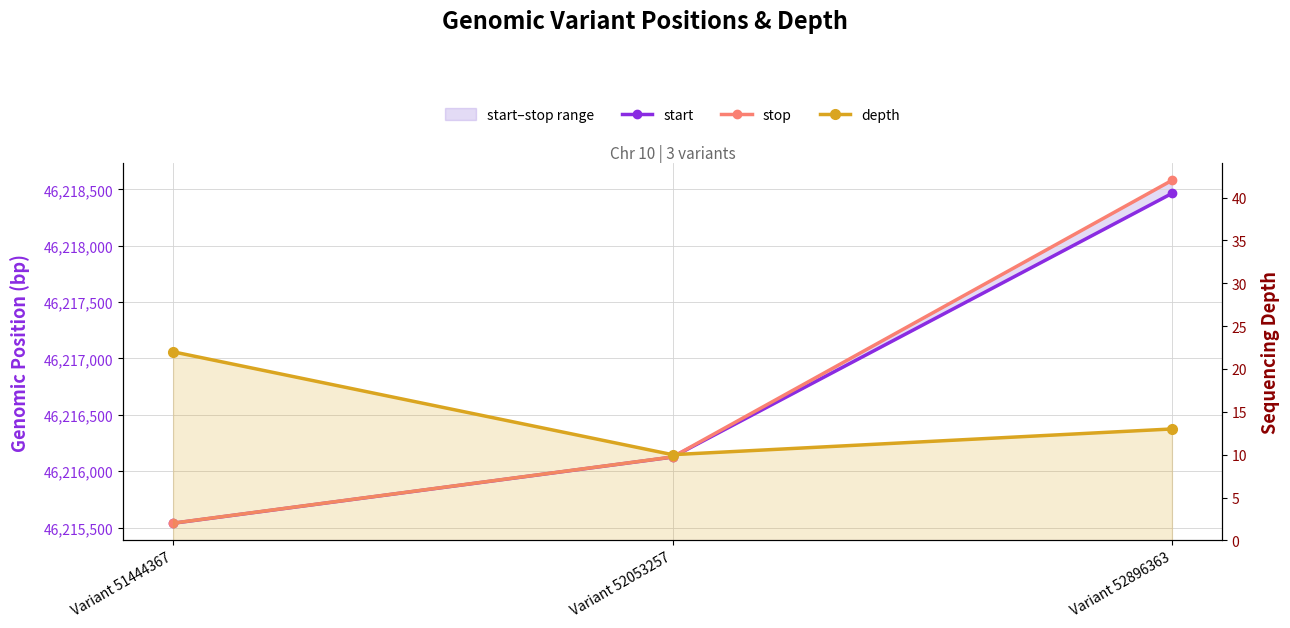

What value does the stop series have at Variant 52053257, to the nearest 10?

46216130